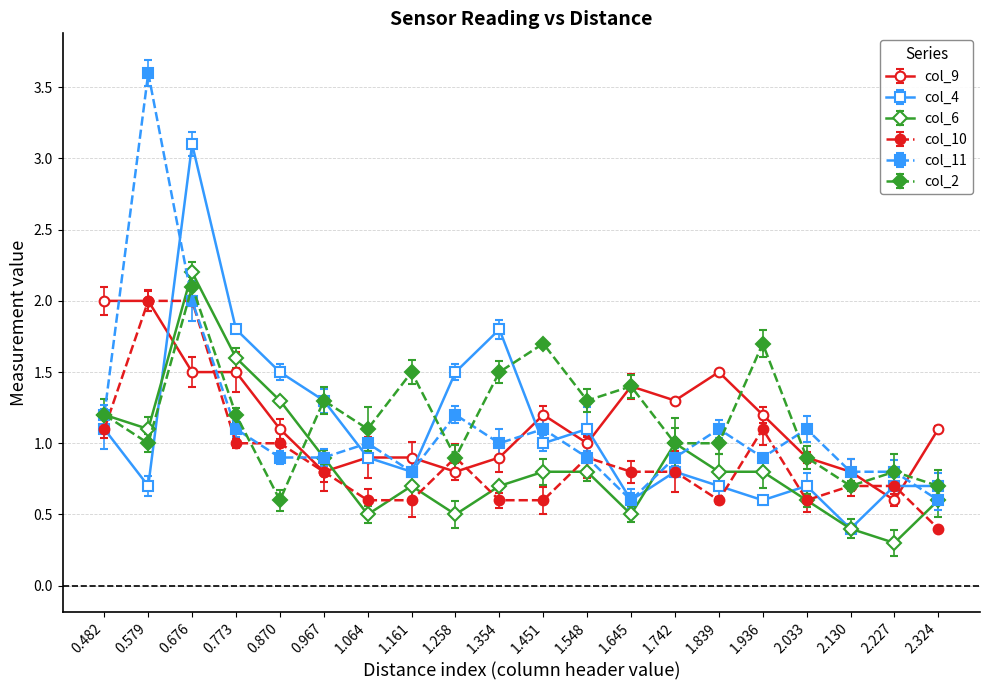

Read the col_2 value at 1.258.

0.9